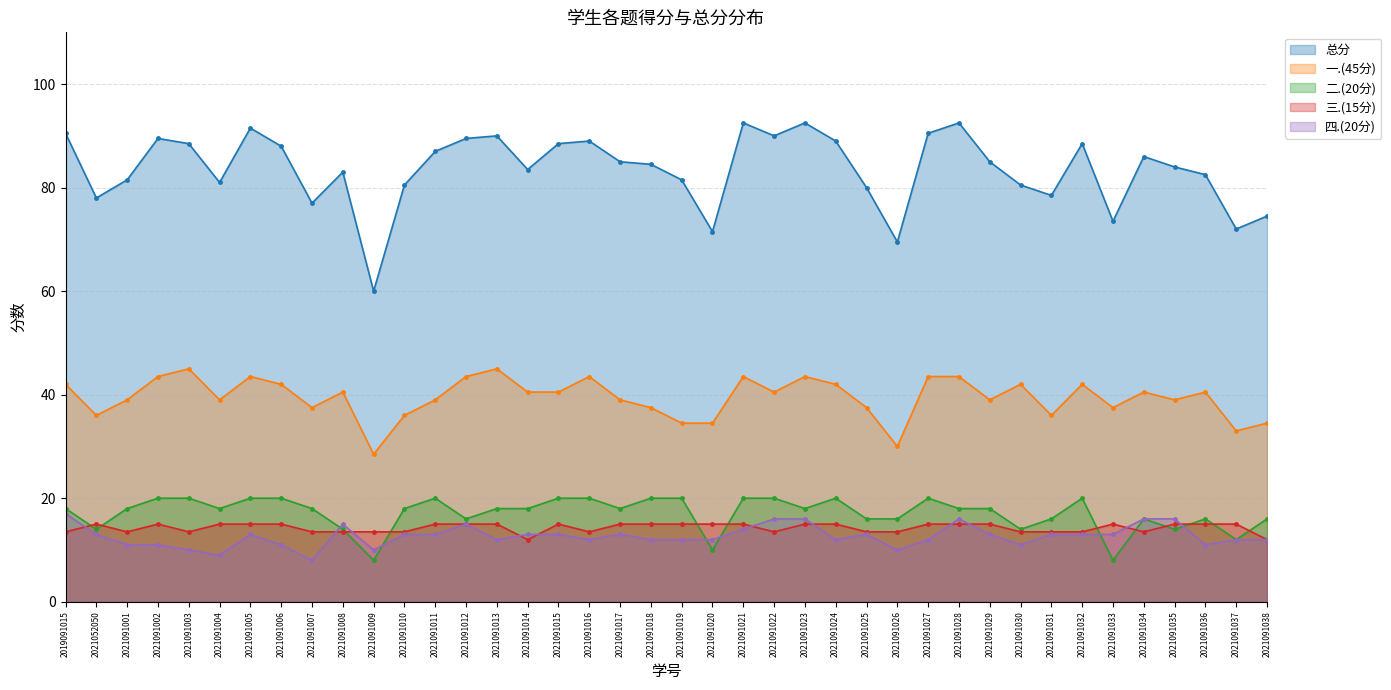

Where is the first local minimum for 总分?

2021052050